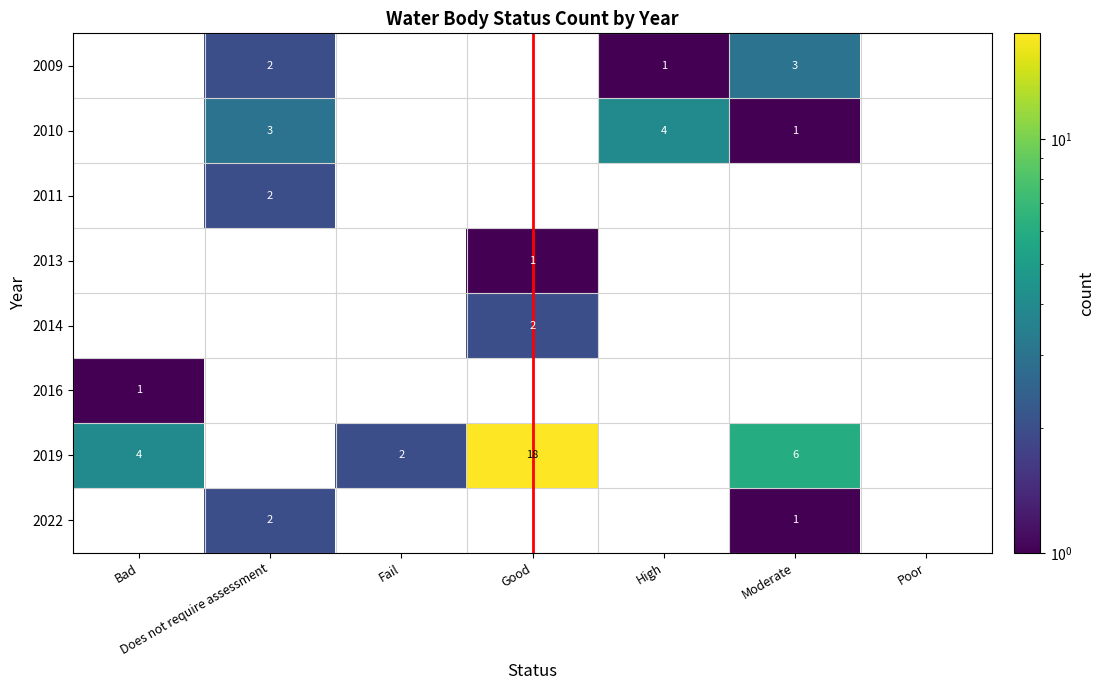

At which category does the chart reach its minimum across all series?

High